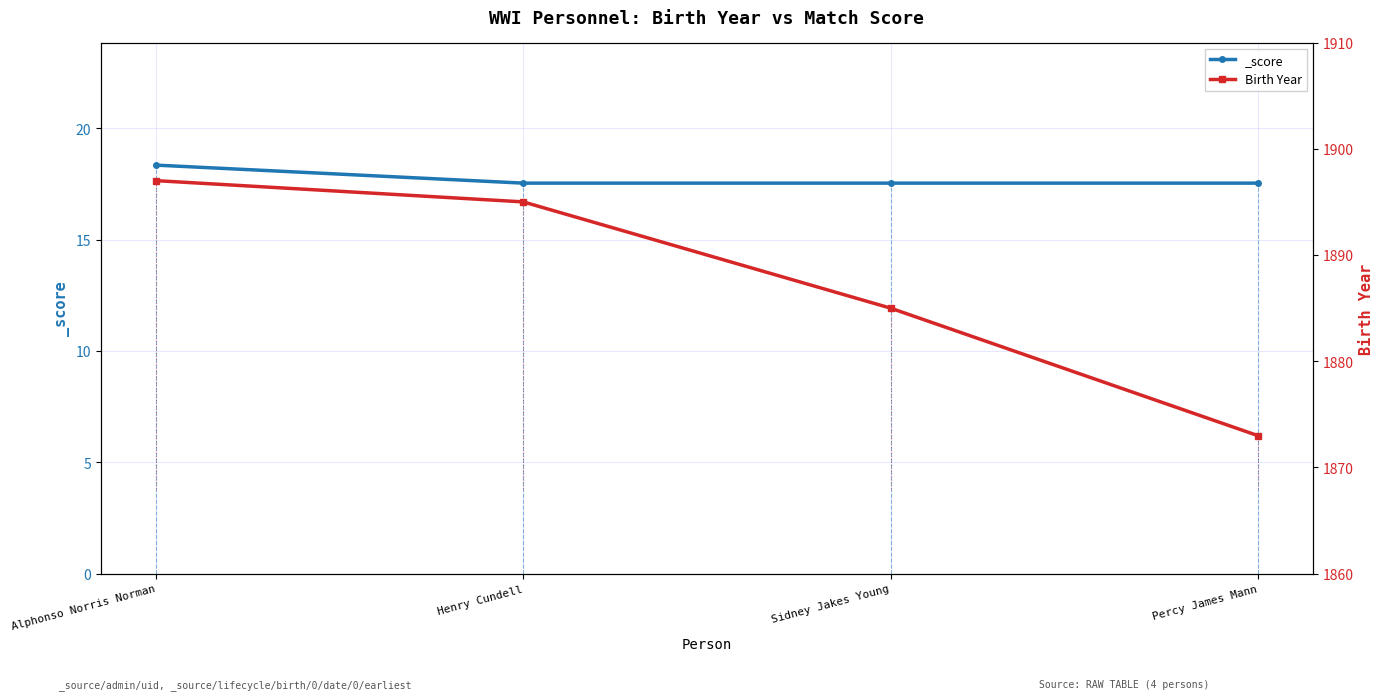

What is the change in value from Henry Cundell to Sidney Jakes Young?

-10